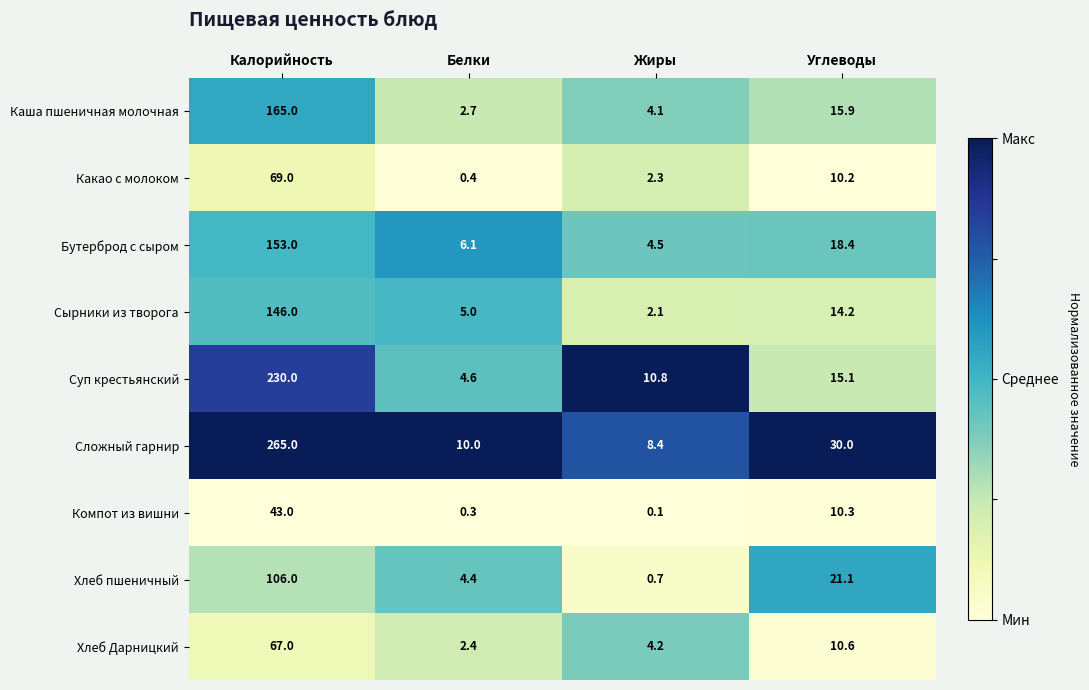

How many distinct data groups are displayed?

9